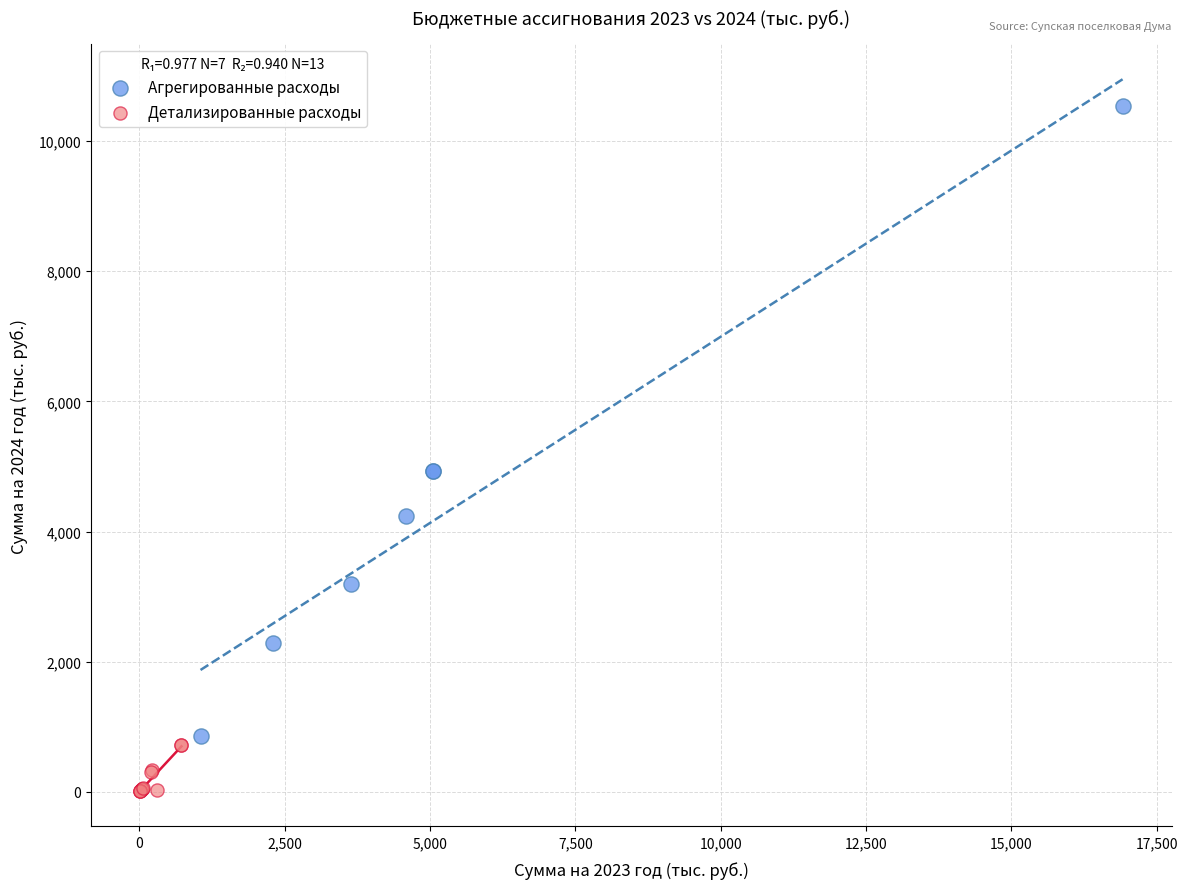

Which series contains the lowest Y value?

Детализированные расходы